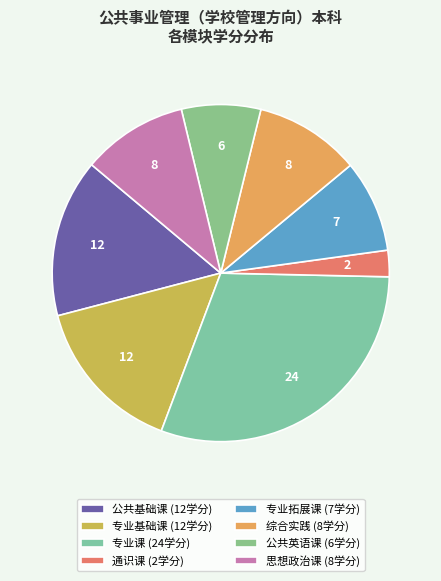

Is there a majority slice in this chart?

No